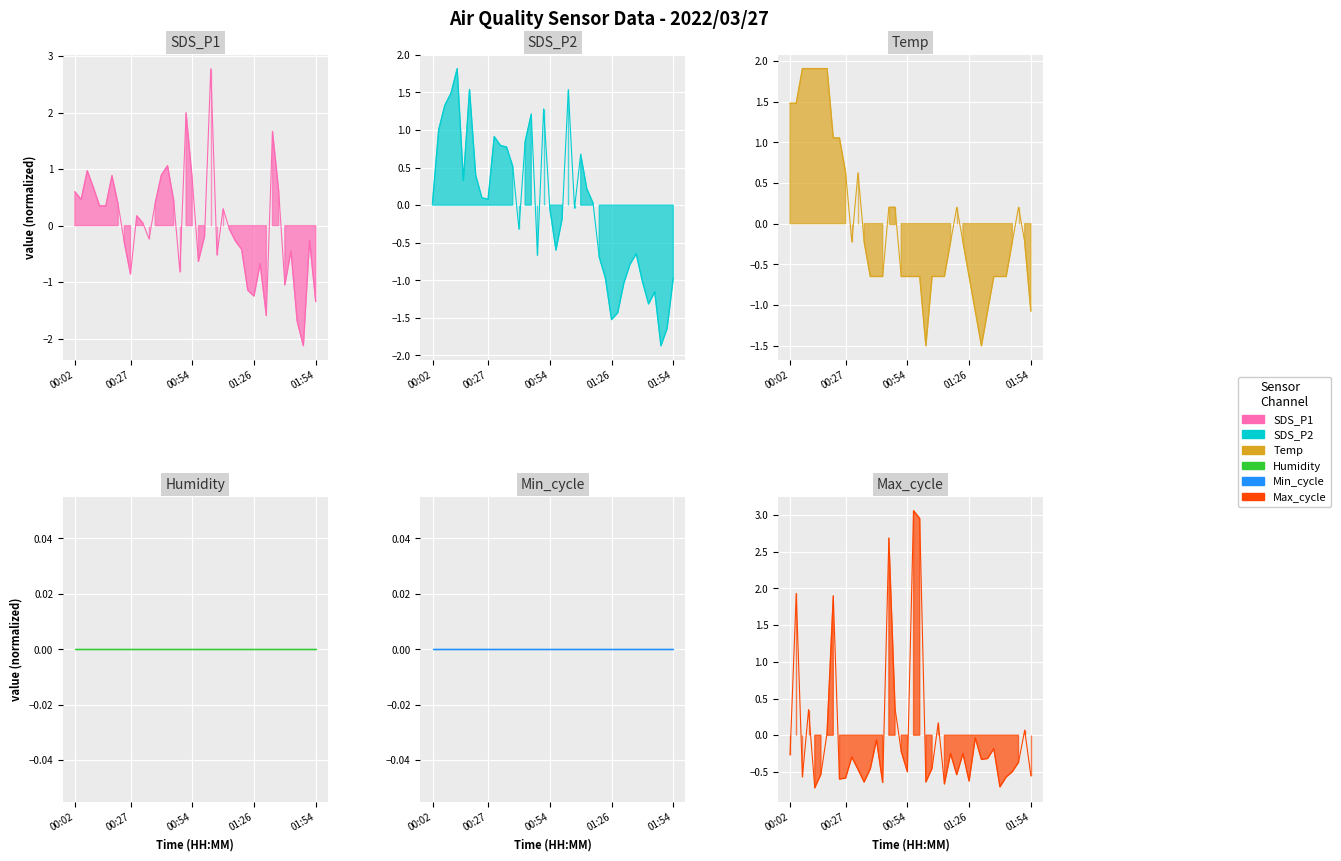

What is the label of the 15th point from the right?

01:15